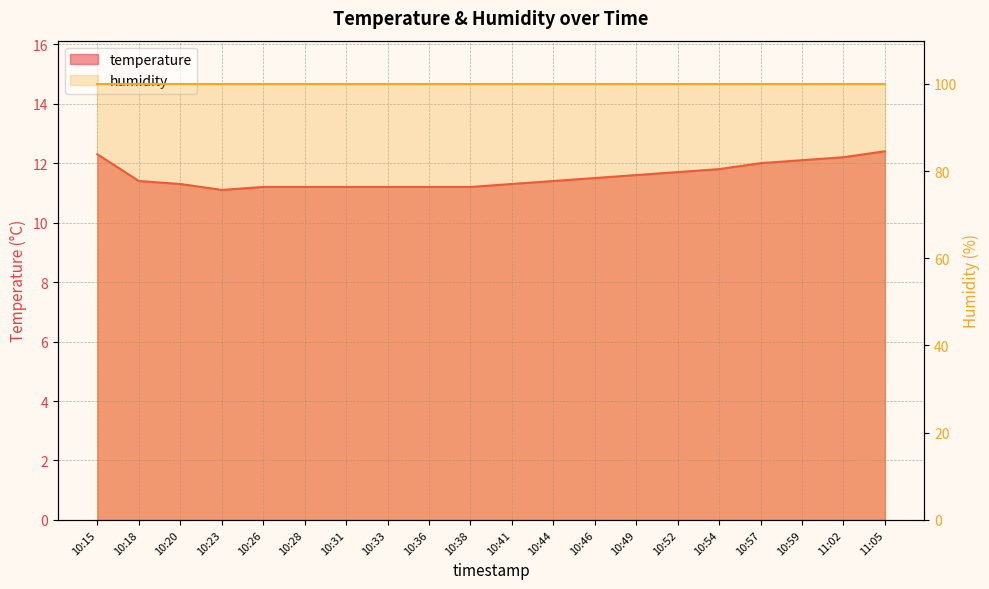

What is the label of the 12th point from the left?

10:44